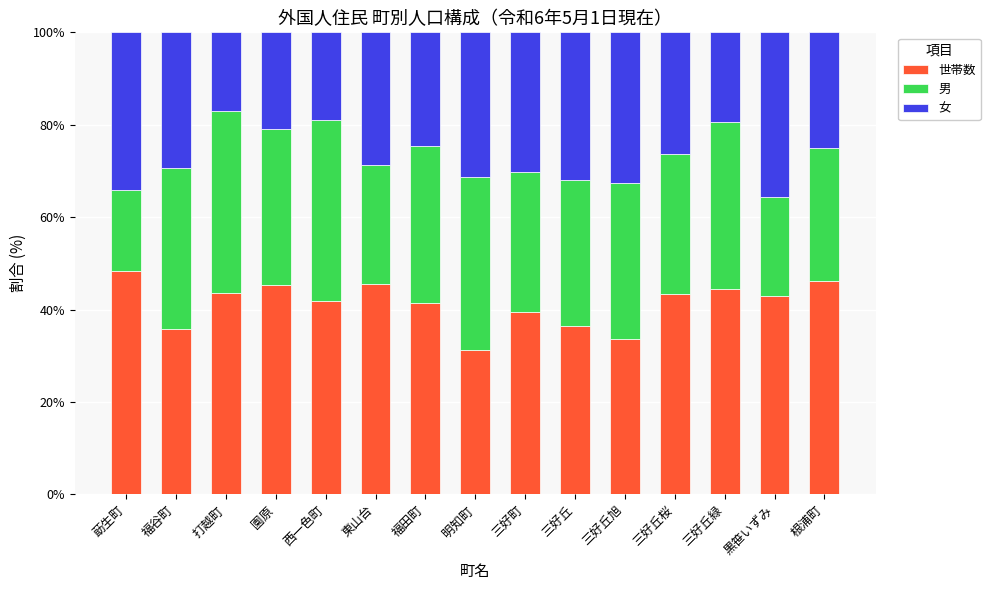

Read the 世帯数 value at 三好丘旭.

33.7